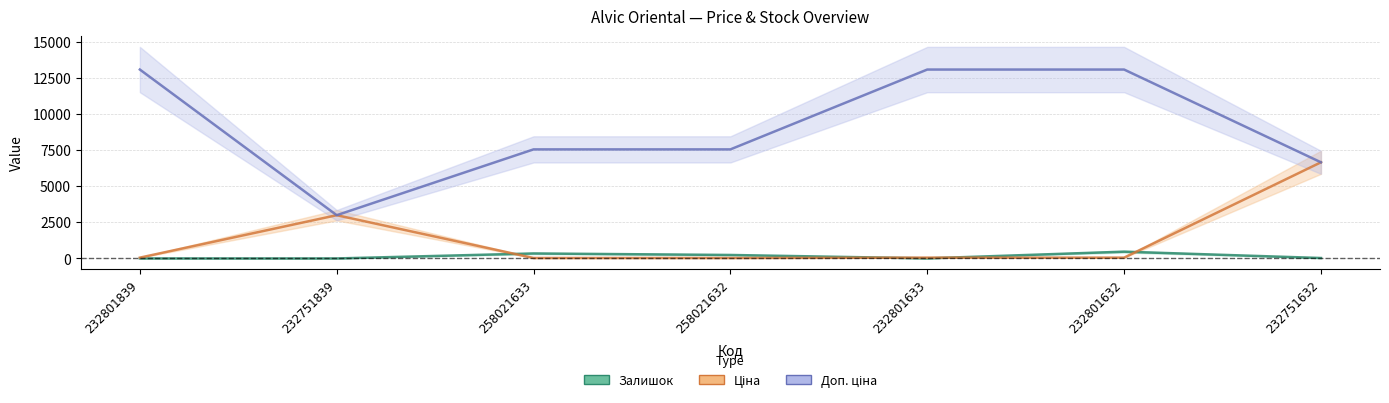

List the series in order of their peak value, highest first.

Доп. ціна, Ціна, Залишок